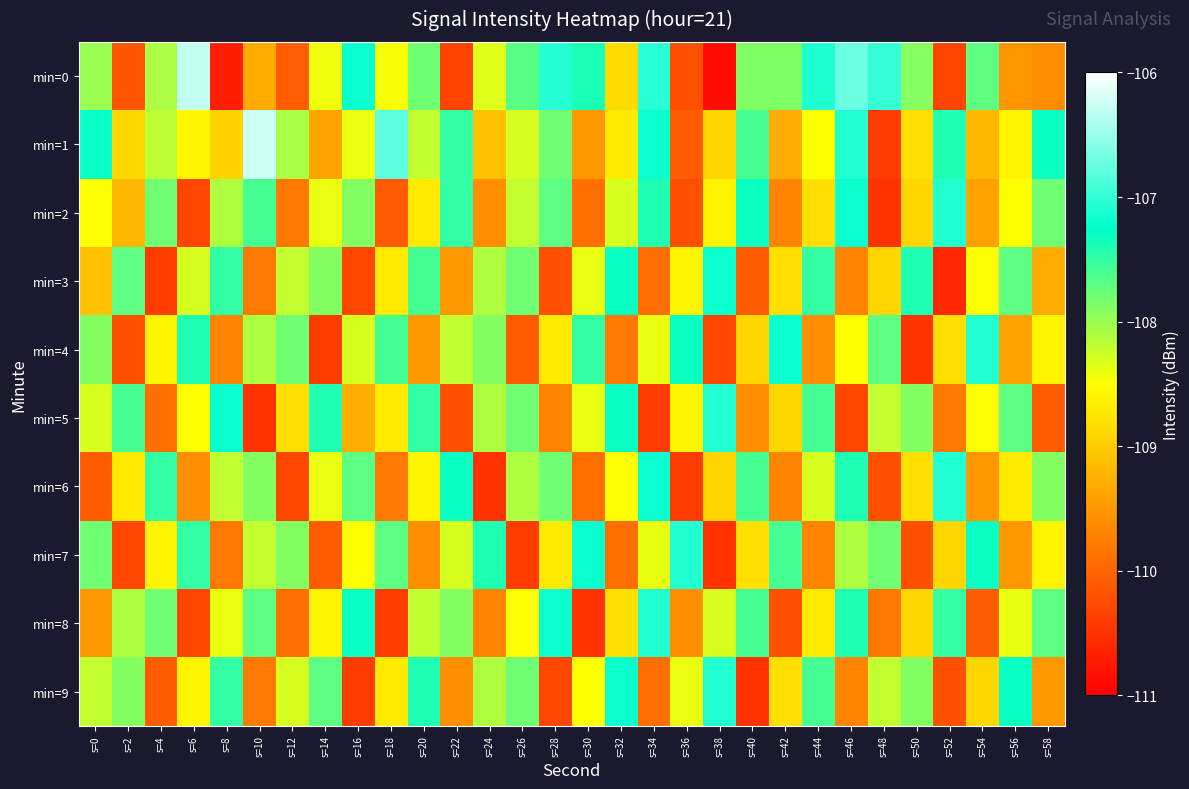

What is the minimum value shown in the chart?

-110.9